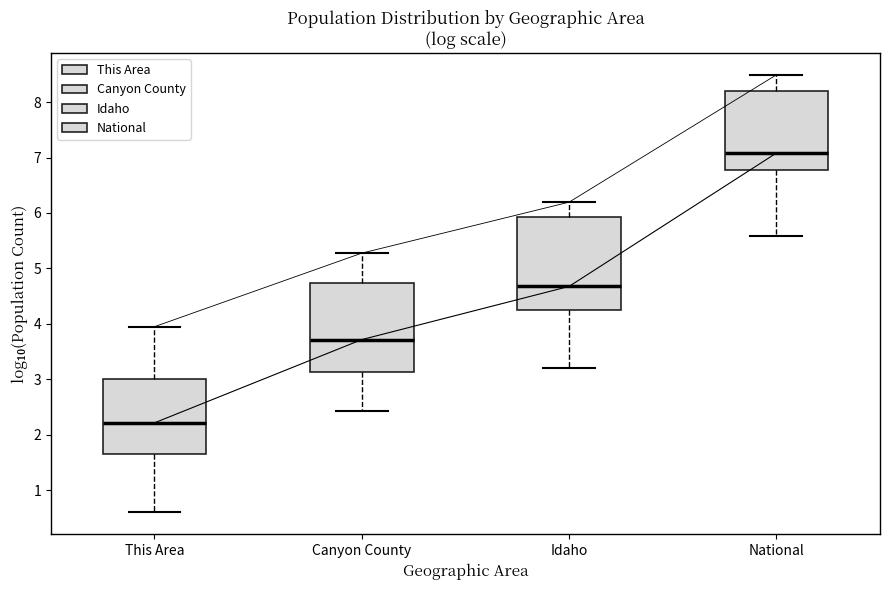

Which box has the lowest median line?

This Area